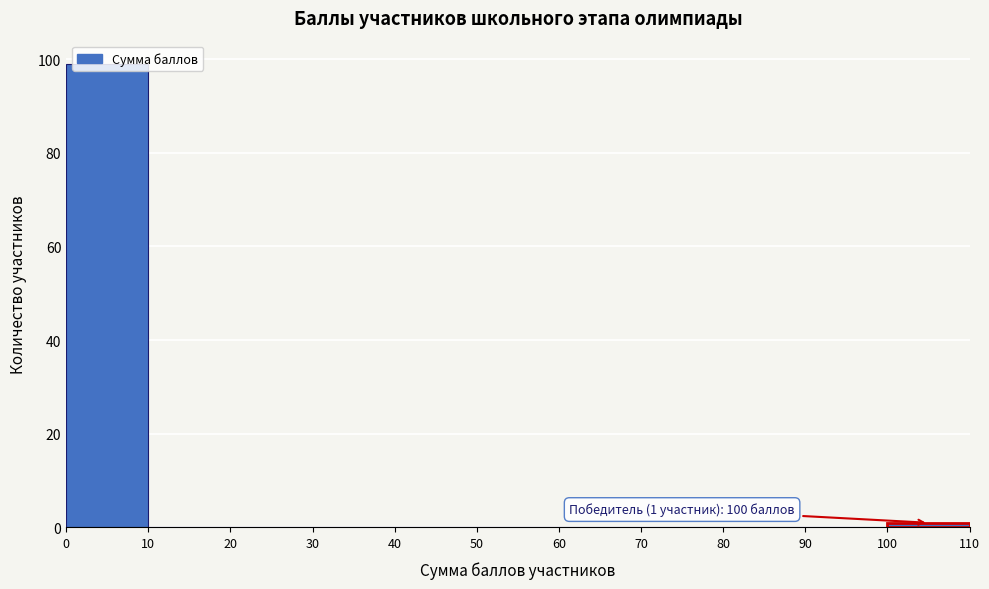

Which range on the x-axis has the tallest bar?

0 to 10